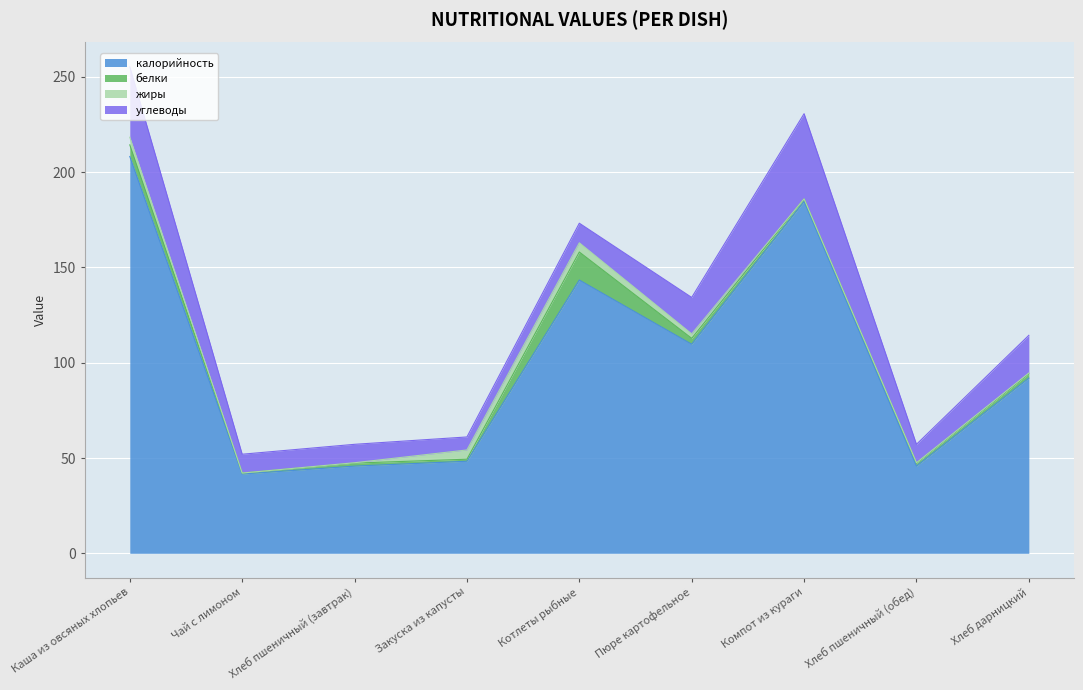

The value of белки at Компот из кураги is 0.5. True or false?

False